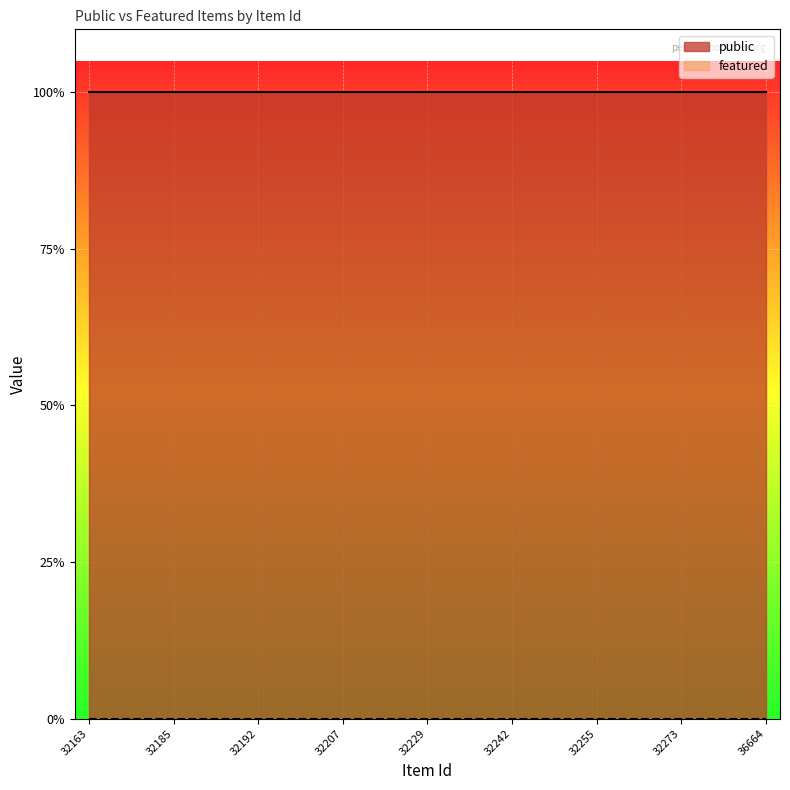

True or false: public and featured cross at least once.

False